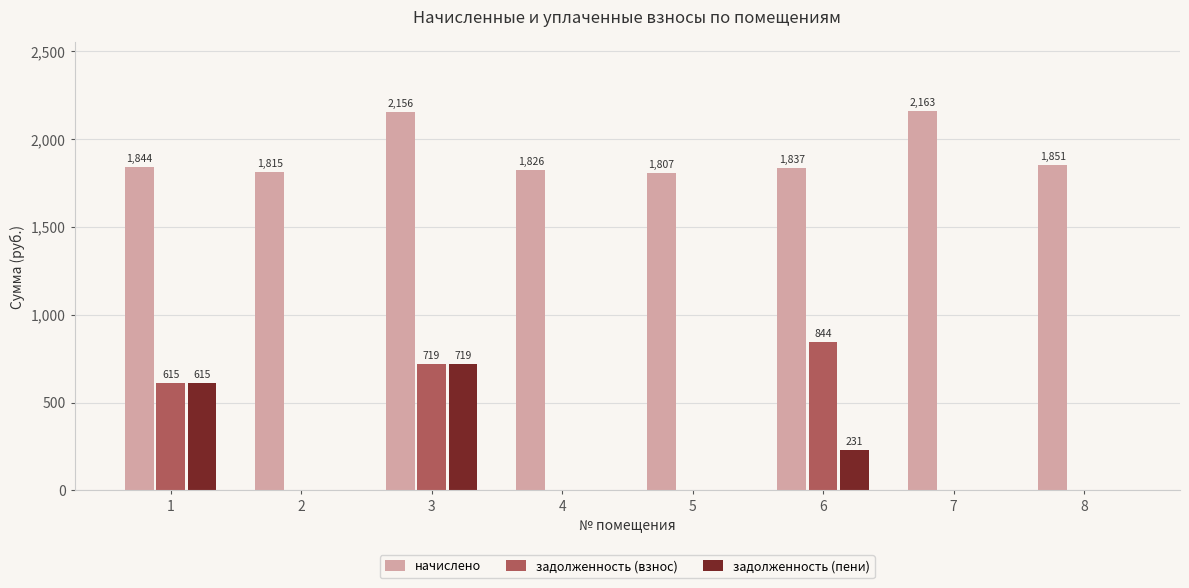

At which label is начислено closest to 1985?

8